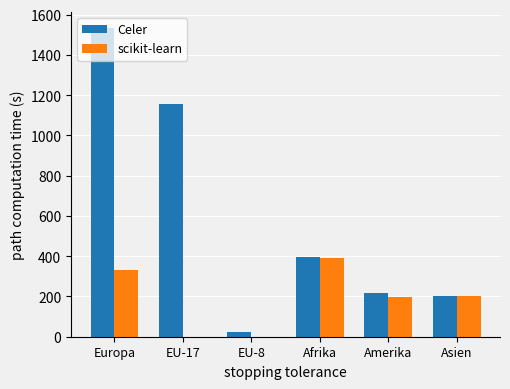

How many groups of bars are there?

6